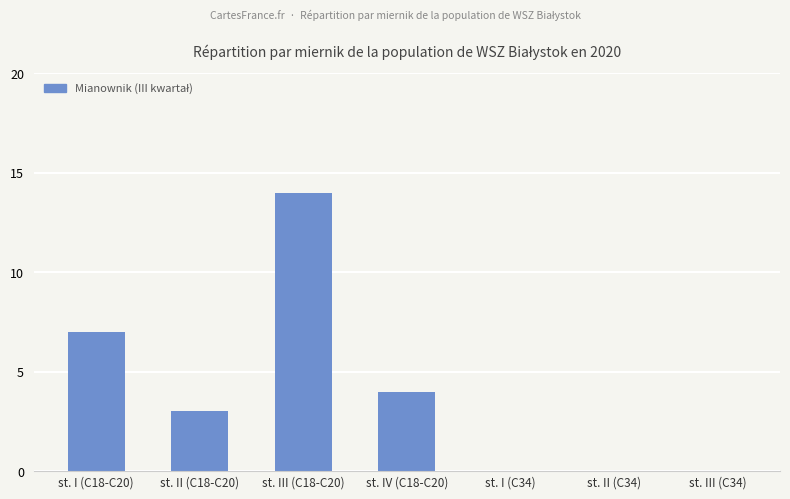

What is the change in value from st. II (C18-C20) to st. IV (C18-C20)?

+1